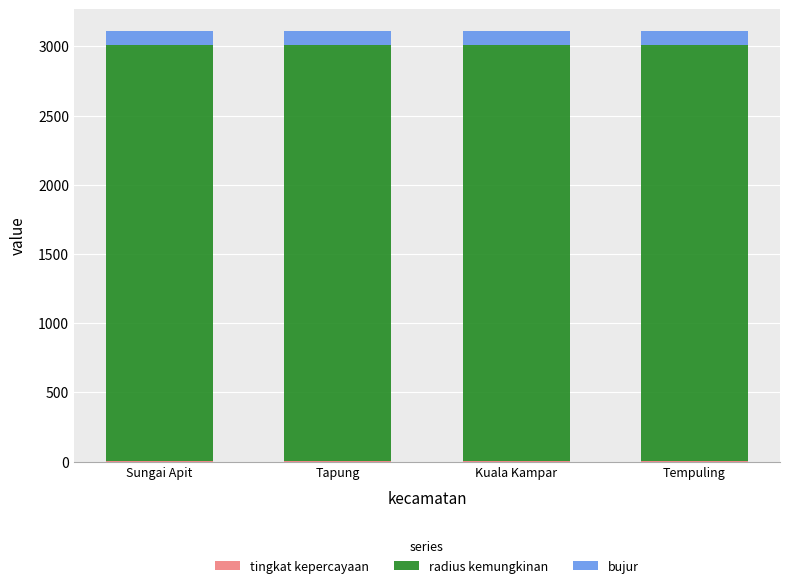

What is the difference between the maximum and minimum values in the tingkat kepercayaan series?

1.0